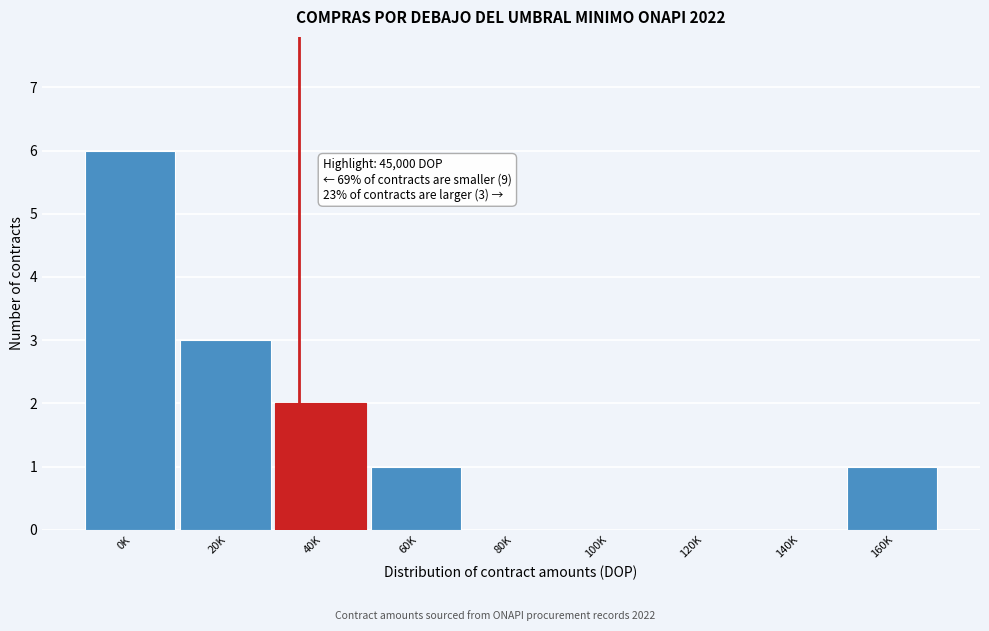

Reading right to left, list all the values displayed in this chart.

160K=1	140K=0	120K=0	100K=0	80K=0	60K=1	40K=2	20K=3	0K=6